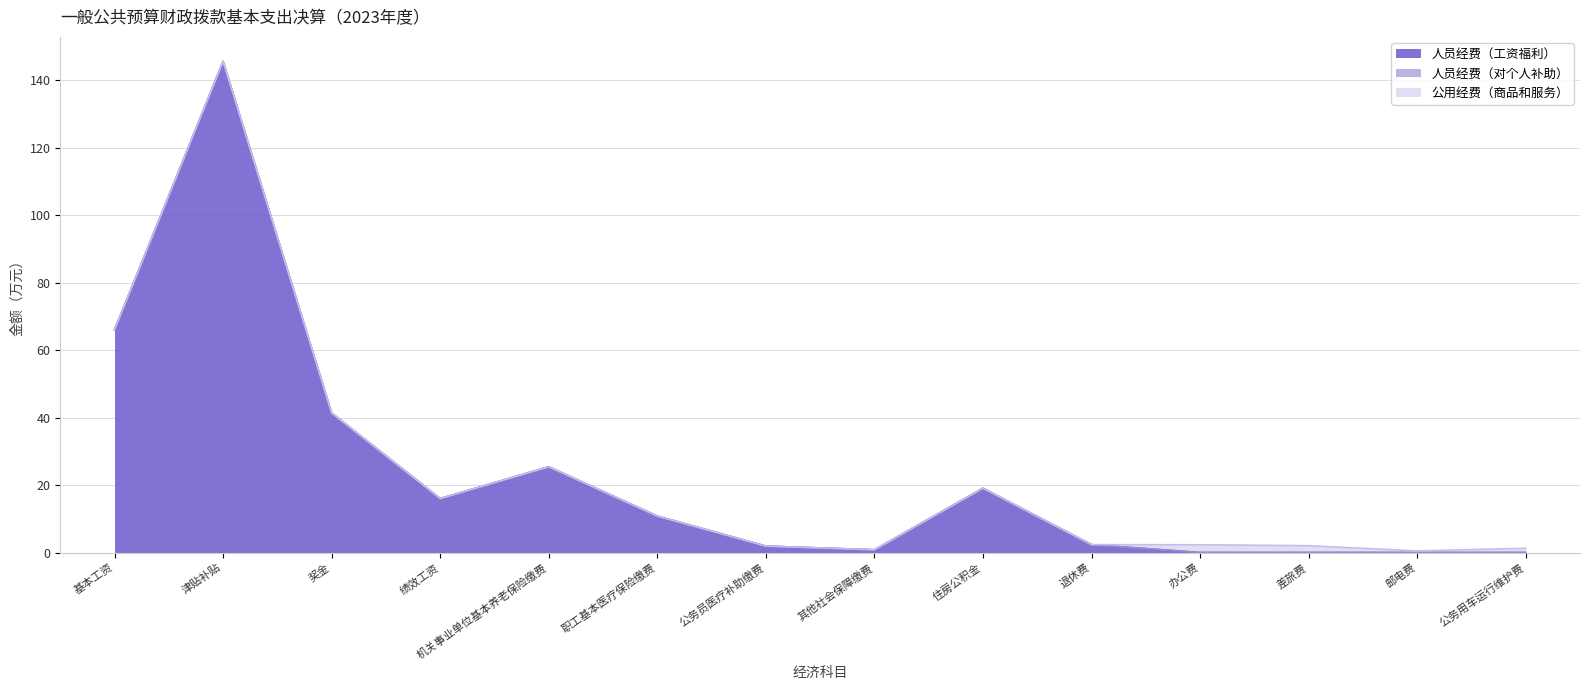

True or false: 公用经费（商品和服务） has a value of 0.0 at 机关事业单位基本养老保险缴费.

True